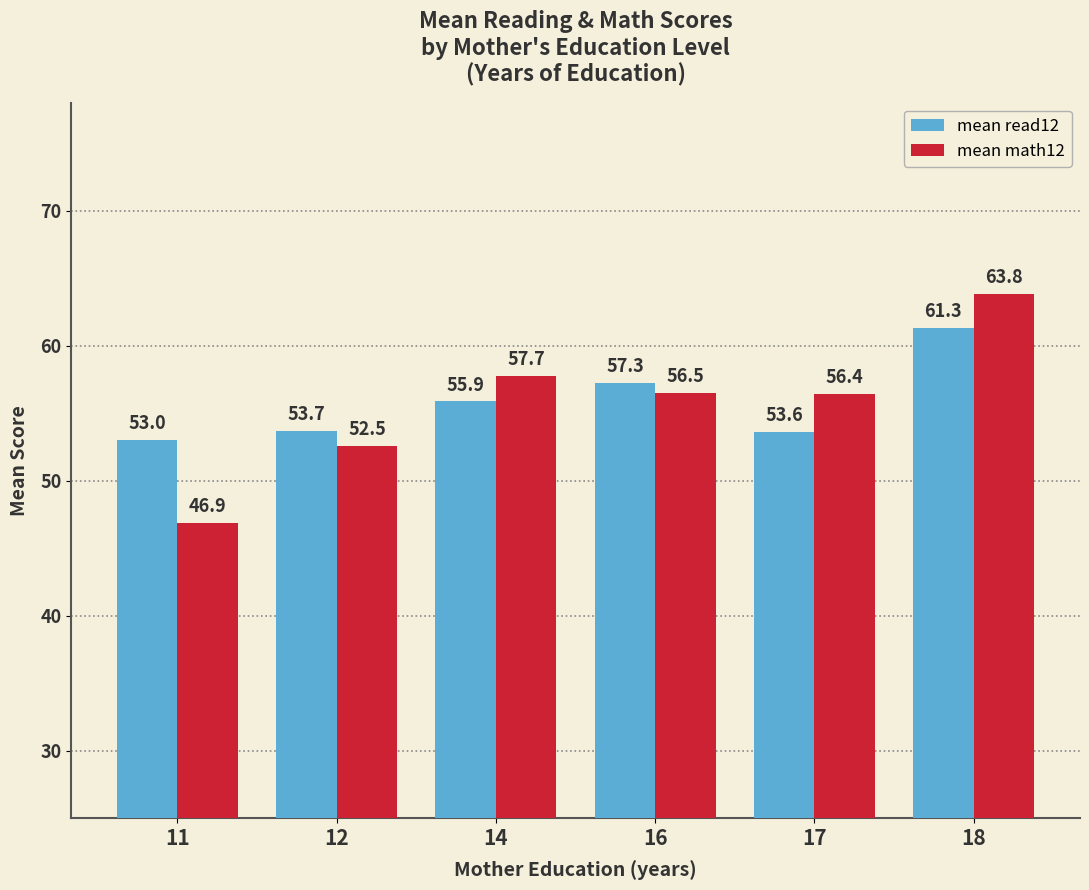

At which label is mean read12 closest to 57?

16